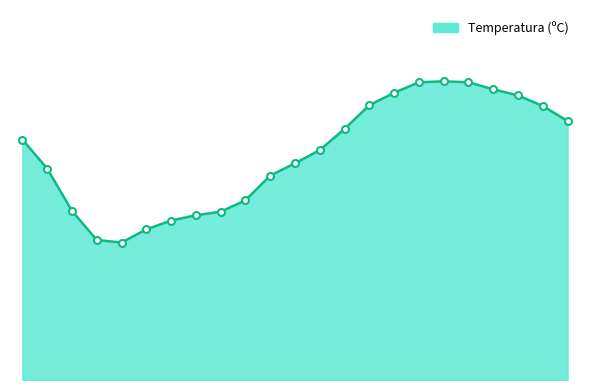

Rank the categories by value from highest to lowest.

18:00, 19:00, 17:00, 16:00, 20:00, 15:00, 21:00, 14:00, 13:00, 22:00, 11:00, 23:00, 00:00, 10:00, 01:00, 02:00, 09:00, 03:00, 04:00, 05:00, 06:00, 08:00, 07:00